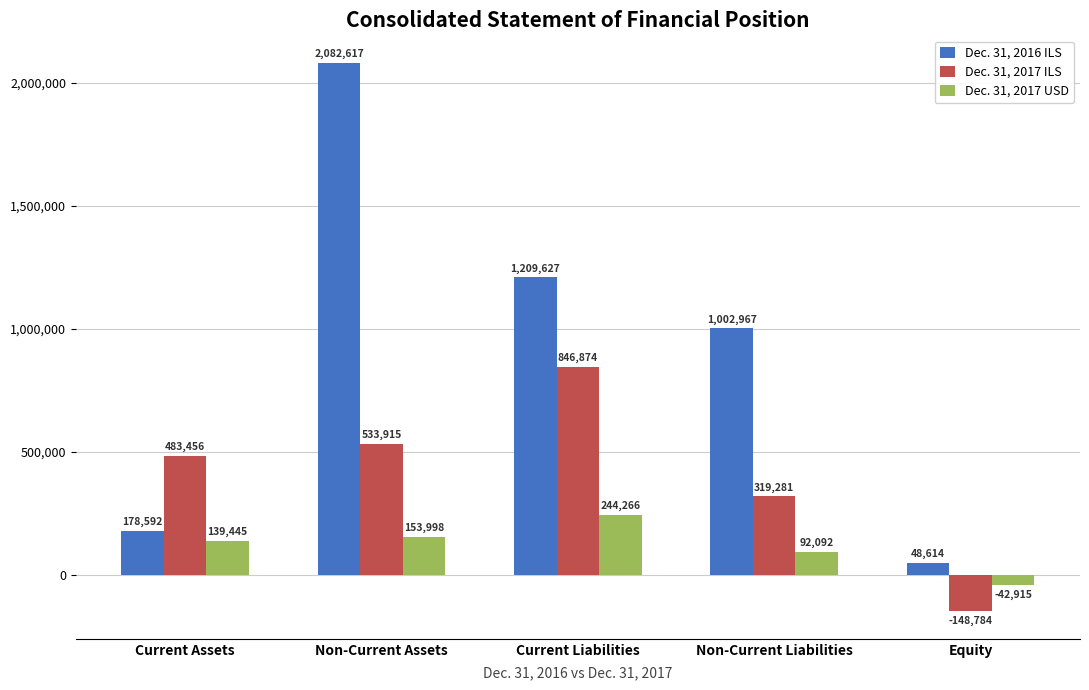

What value does the Dec. 31, 2017 ILS series have at Non-Current Liabilities, to the nearest 50?

319300